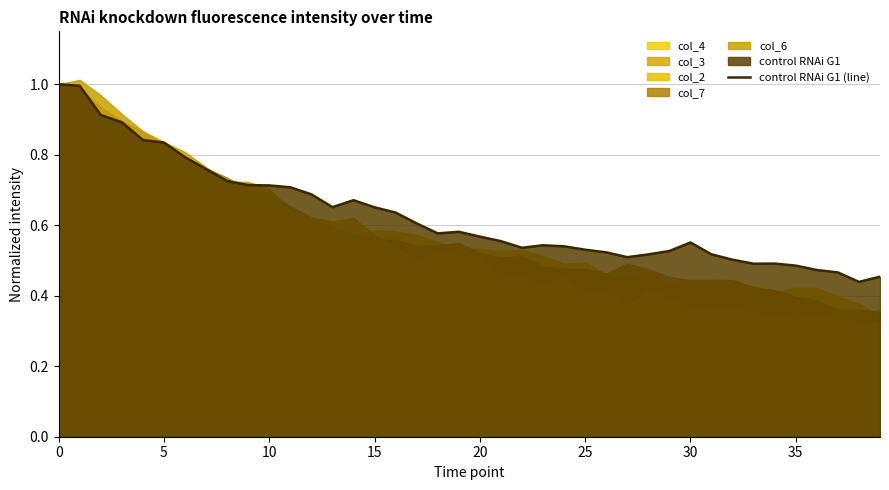

What is the change in value from 14 to 32?

-0.2